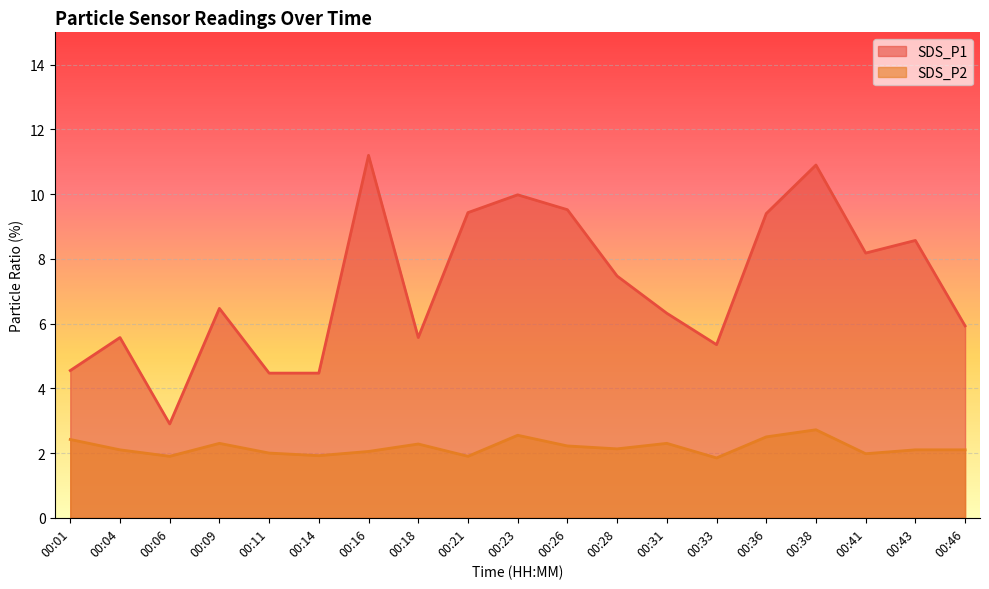

What are all the series names shown in the legend?

SDS_P1, SDS_P2